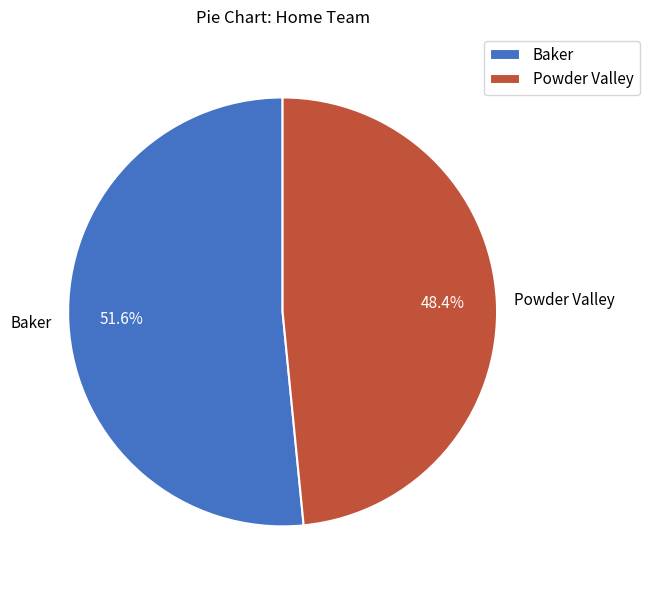

Rank the categories by value from lowest to highest.

Powder Valley, Baker